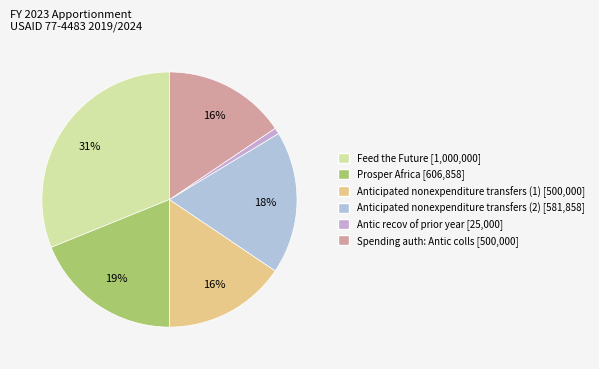

Is Antic recov of prior year the majority of the pie?

No